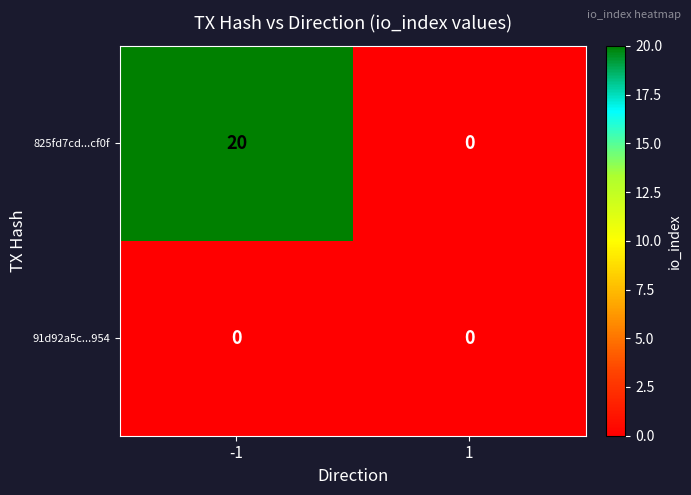

Reading left to right, extract all data points from this chart.

825fd7cd...cf0f: 20	0
91d92a5c...954: 0	0